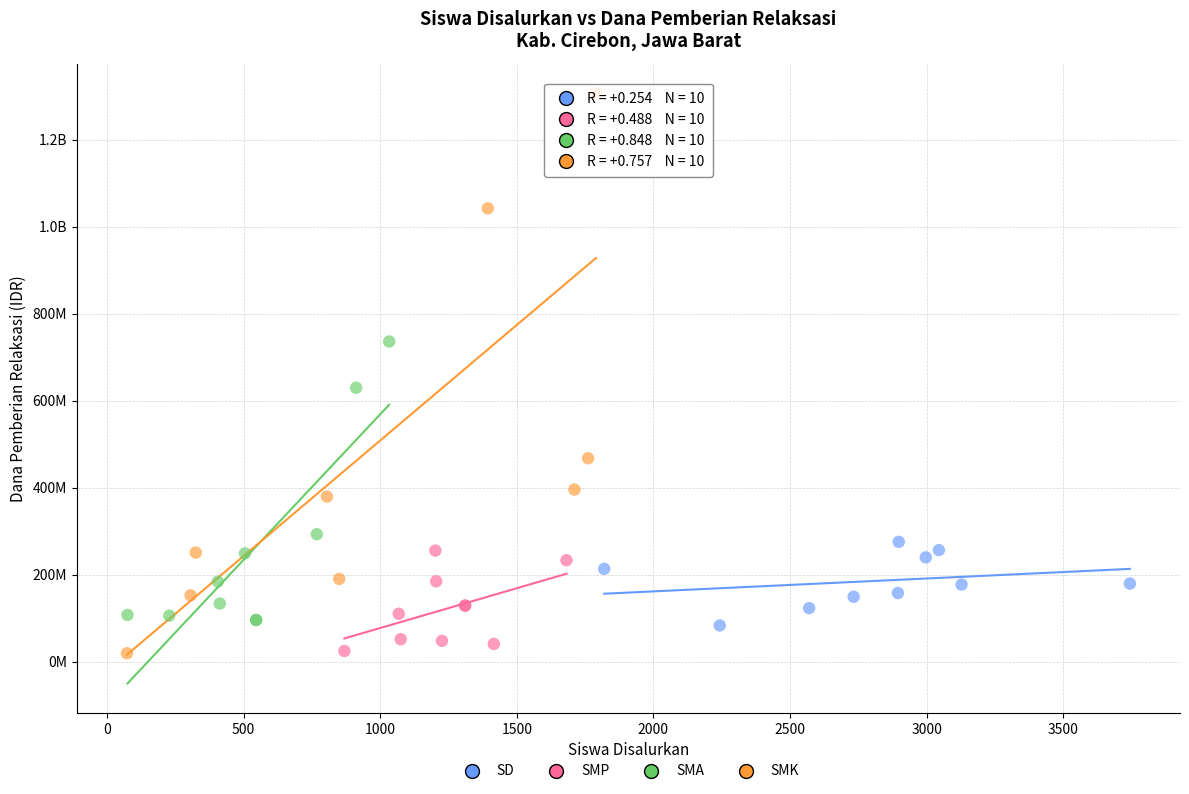

What are all the series names shown in the legend?

SD, SMP, SMA, SMK